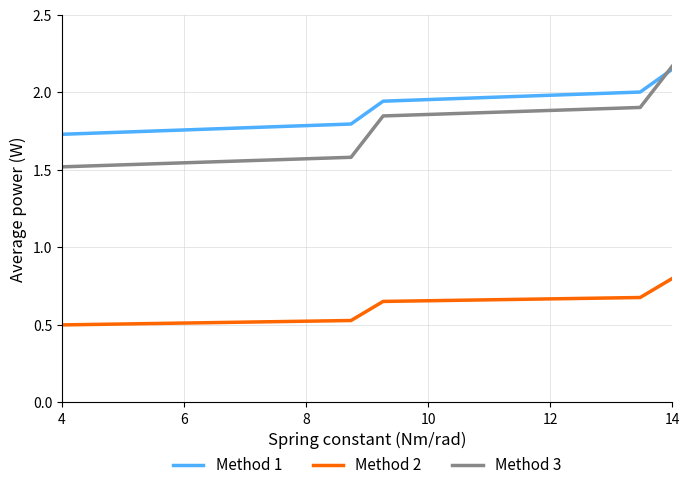

True or false: Method 1 and Method 2 cross at least once.

False